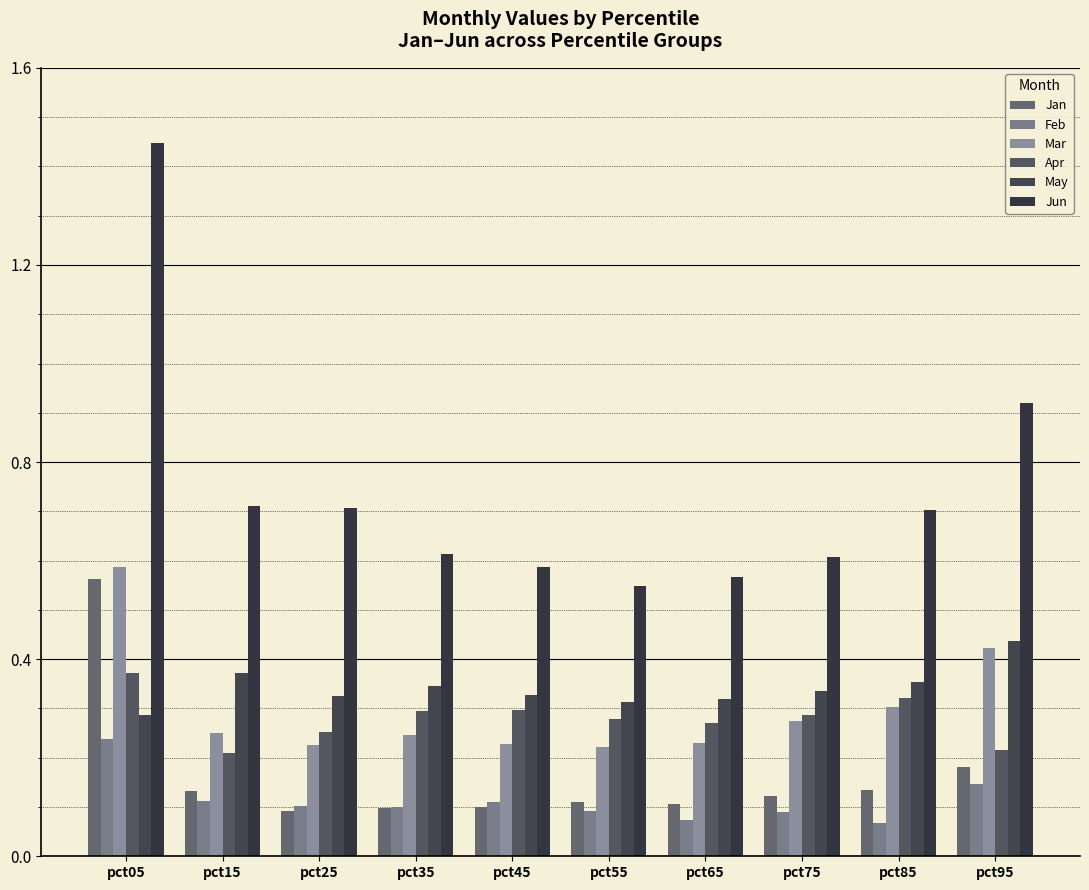

At how many categories does at least one series exceed 0?

10